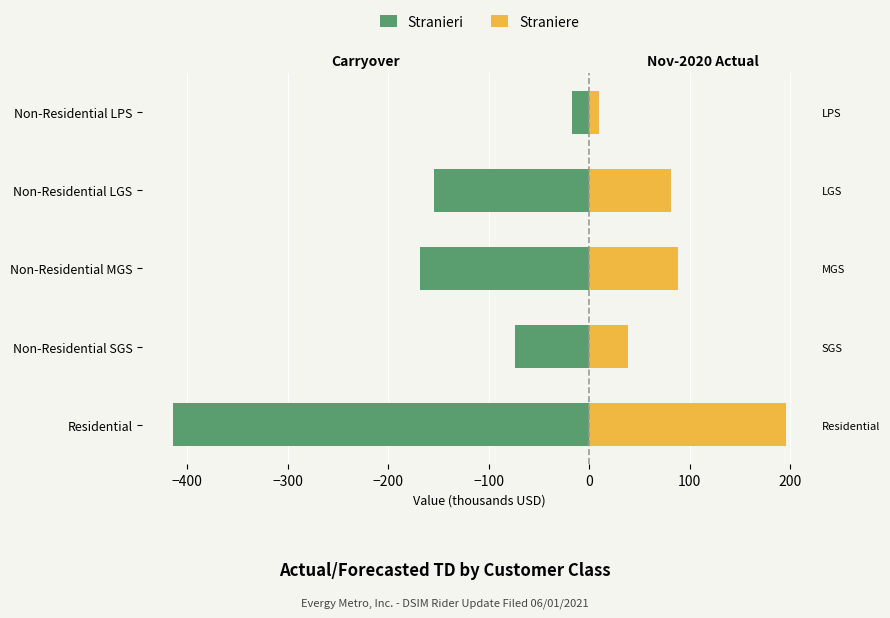

What is the difference between the maximum and second lowest values in the Straniere series?

157.5